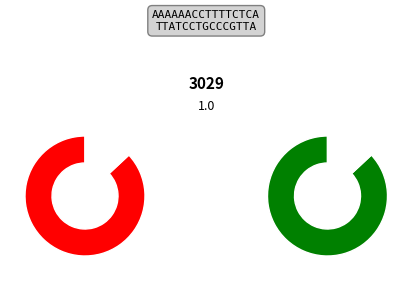

Is it true that Value 2 is 48% of the pie?

False